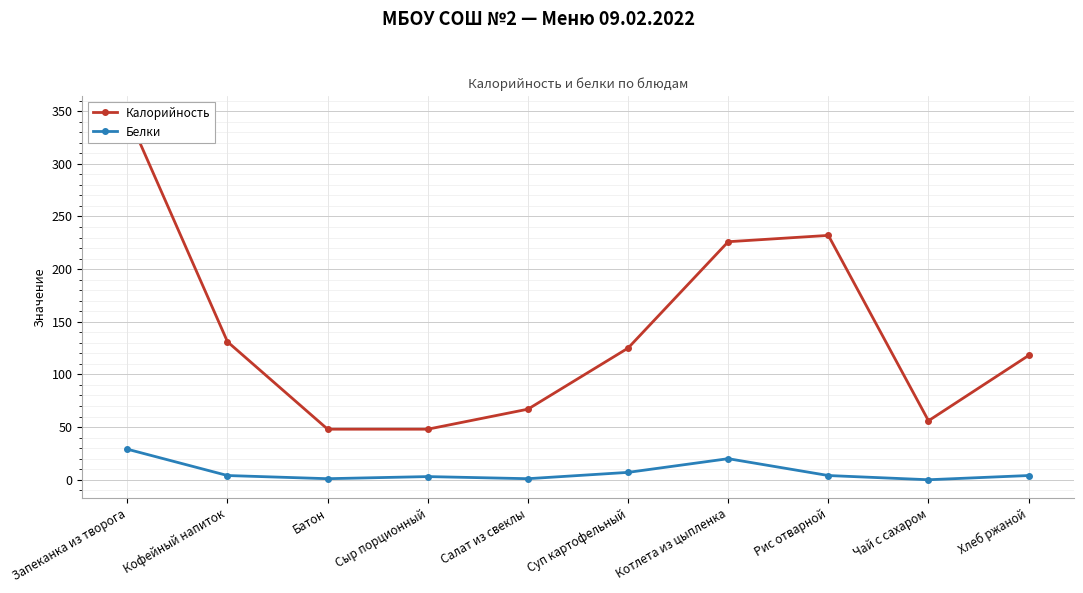

True or false: Калорийность and Белки cross at least once.

False